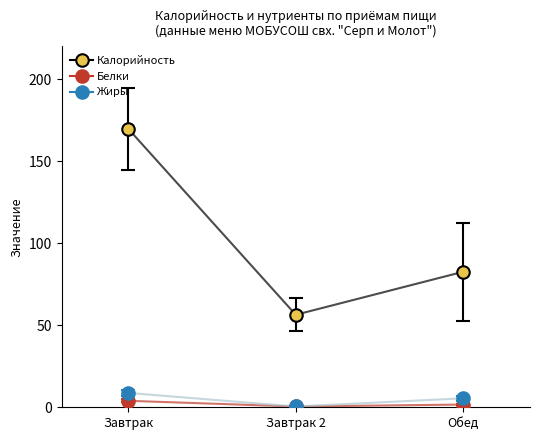

What is the label of the 3rd point from the left?

Обед